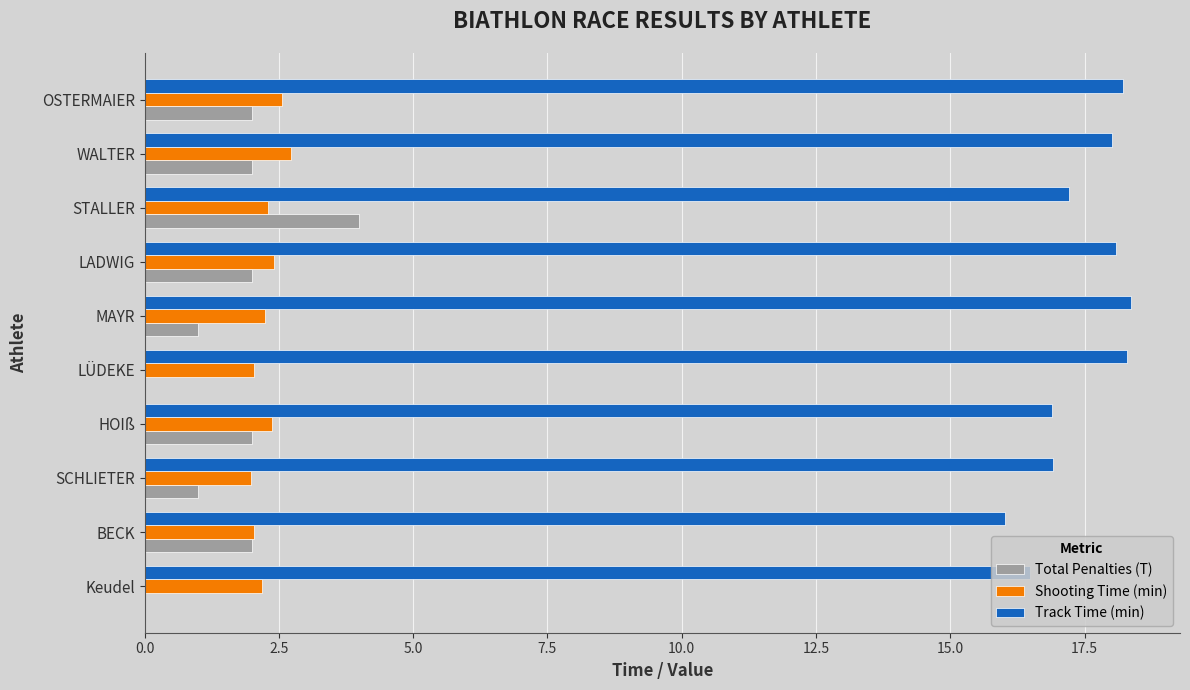

What is the highest value of the Track Time (min) series?

18.4